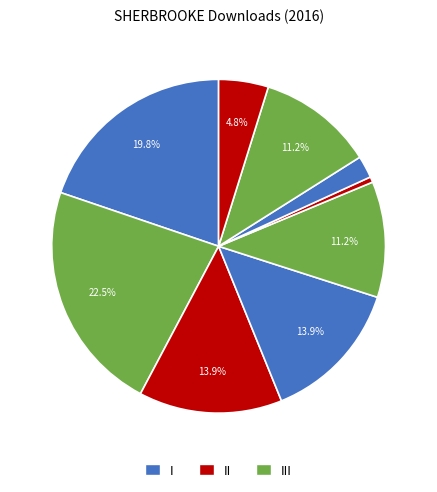

How many slices are in this pie chart?

9